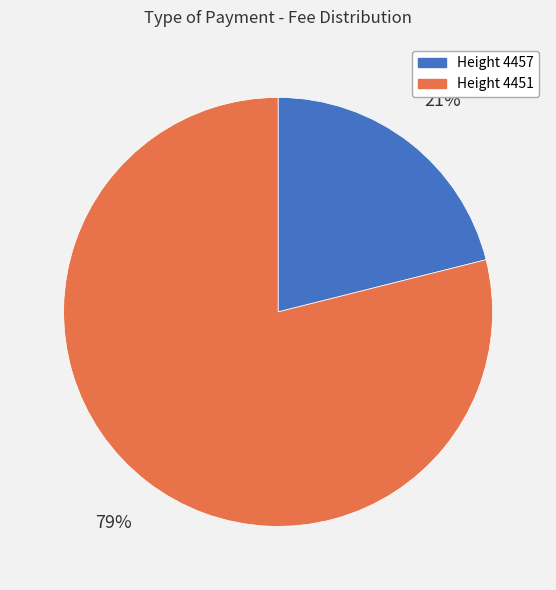

Does any single category account for the majority?

Yes